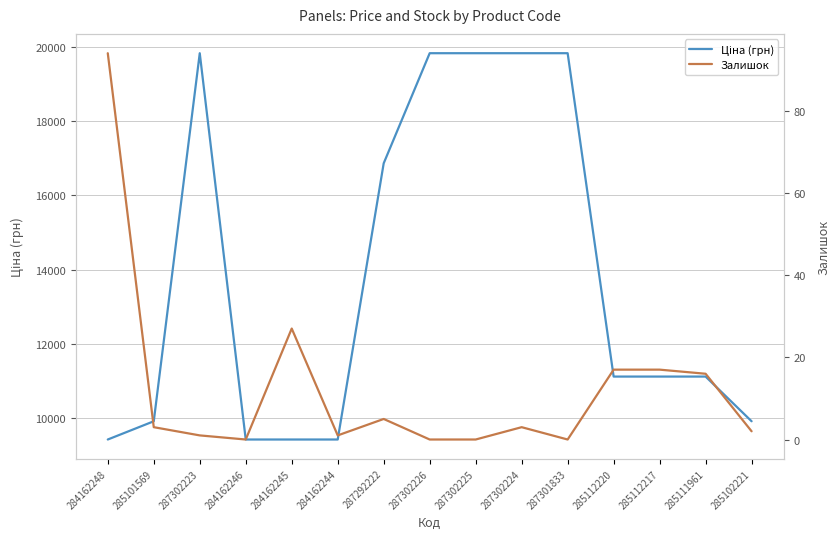

Reading left to right, list all the values displayed in this chart.

Ціна (грн): 9416.9	9908.5	19831.1	9416.9	9416.9	9416.9	16863.2	19831.1	19831.1	19831.1	19831.1	11113.6	11113.6	11113.6	9908.5
Залишок: 94.0	3.0	1.0	0.0	27.0	1.0	5.0	0.0	0.0	3.0	0.0	17.0	17.0	16.0	2.0